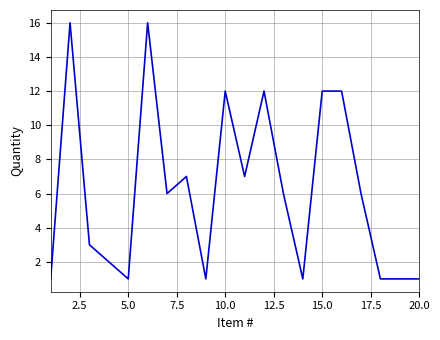

What is the greatest value displayed?

16